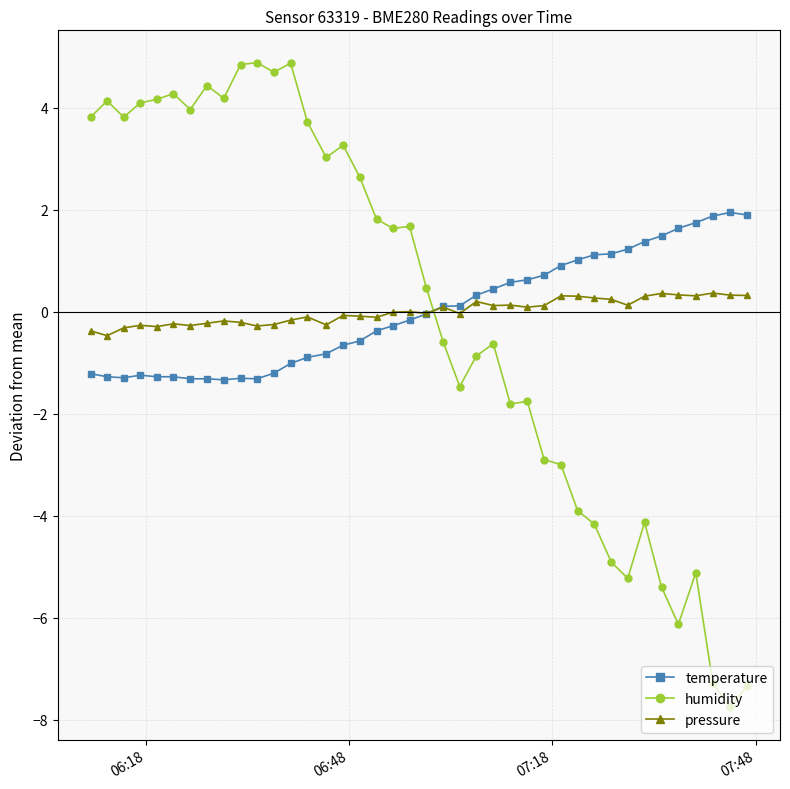

What is the lowest value of the temperature series?

-1.3